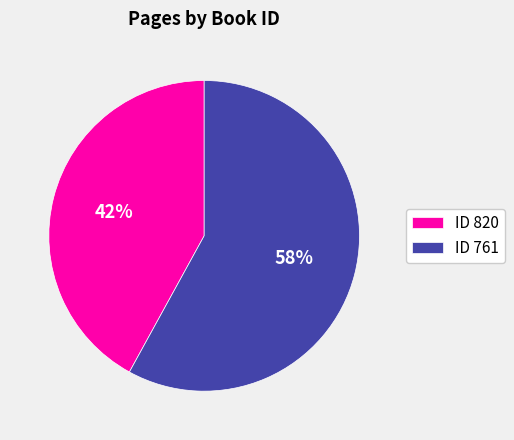

Which category has the smallest portion of the pie?

ID 820